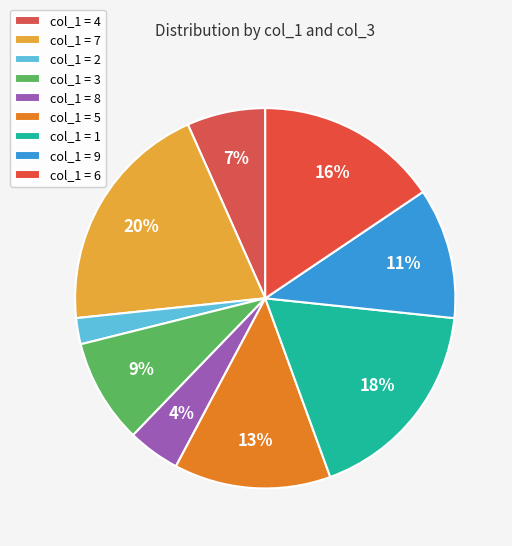

How many slices are in this pie chart?

9